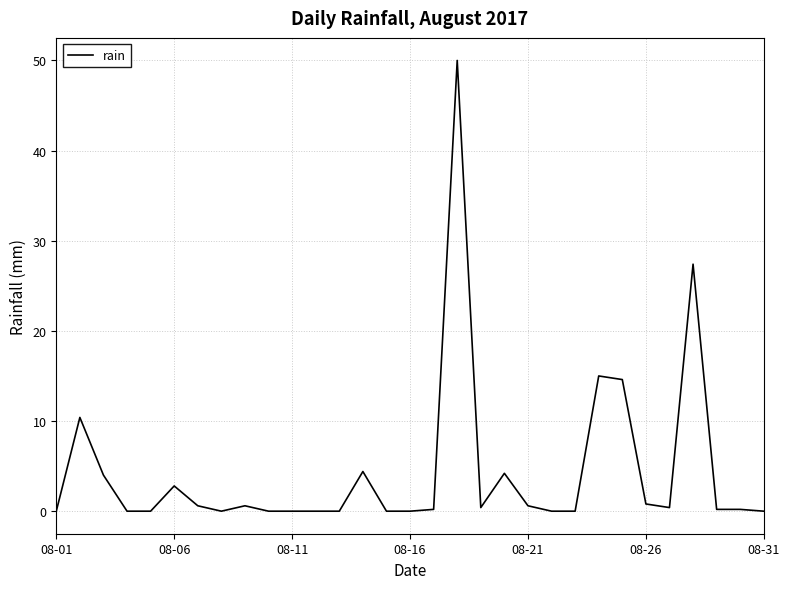

What is the greatest value displayed?

50.0